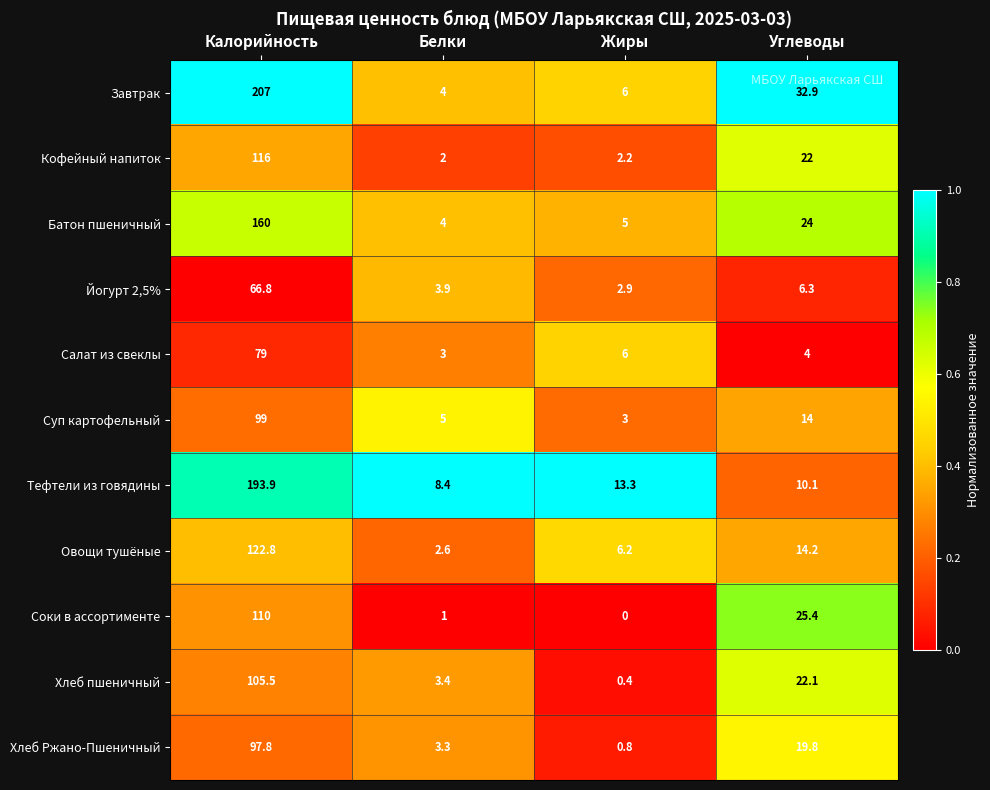

List the labels in order of Кофейный напиток value, largest first.

Калорийность, Углеводы, Жиры, Белки